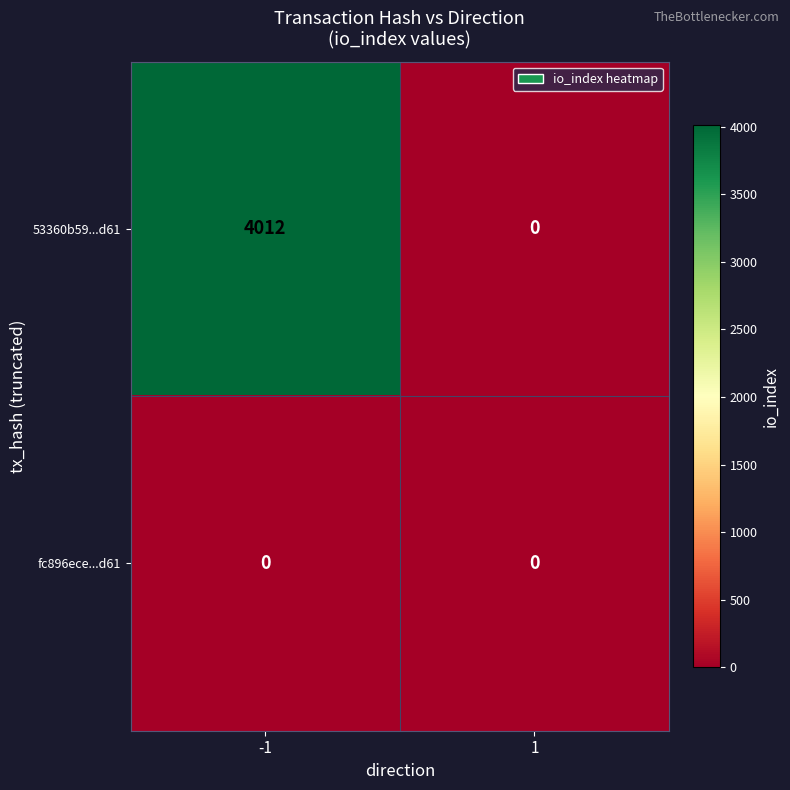

Count the number of categories in the chart.

2